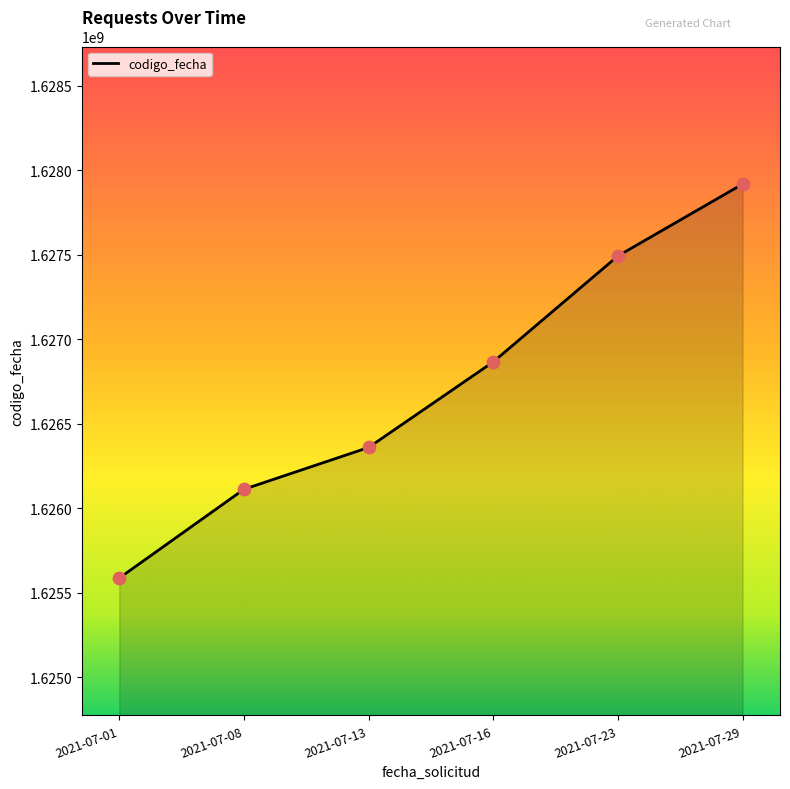

Between 2021-07-29 and 2021-07-23, which is larger?

2021-07-29